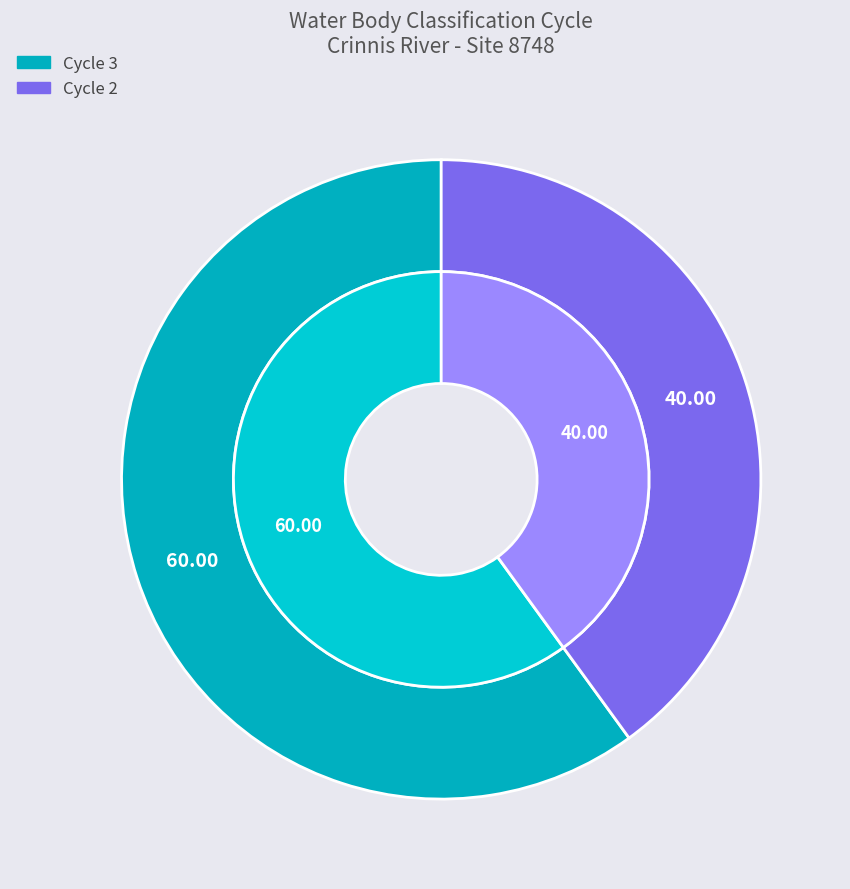

Which category has the smallest portion of the pie?

Cycle 2